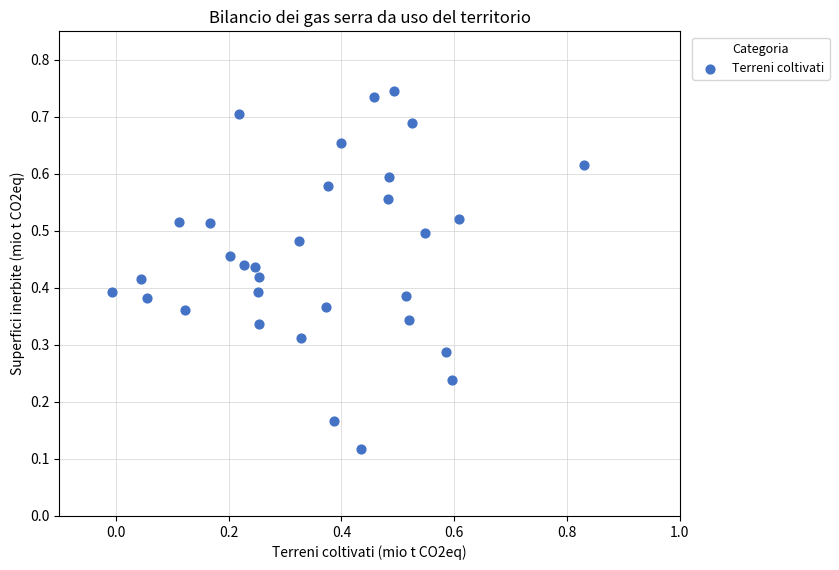

What is the range of X values (max minus min)?

0.8